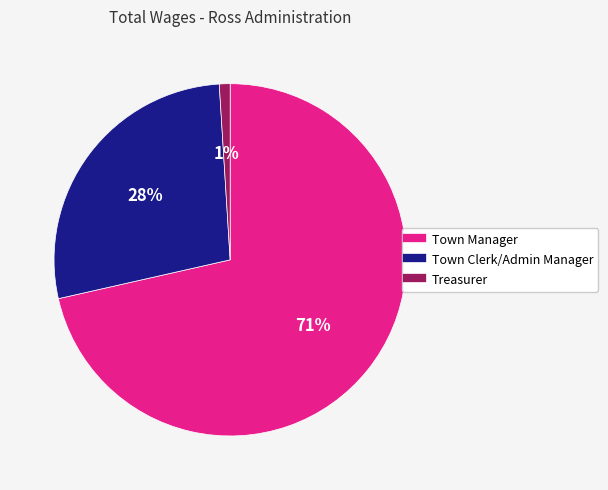

Which has a higher value, Town Clerk/Admin Manager or Town Manager?

Town Manager